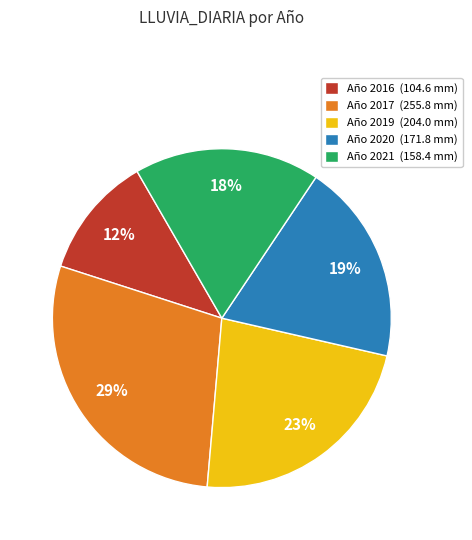

What is the ratio of the value at Año 2017 (255.8 mm) to the value at Año 2021 (158.4 mm)?

1.6